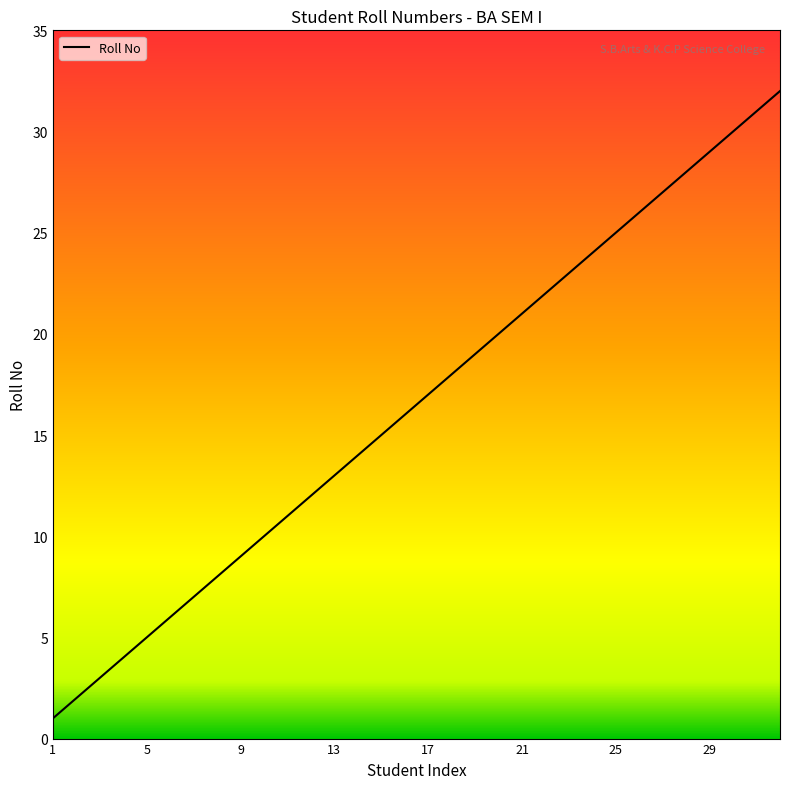

Reading left to right, transcribe all the data shown in this chart.

1	2	3	4	5	6	7	8	9	10	11	12	13	14	15	16	17	18	19	20	21	22	23	24	25	26	27	28	29	30	31	32